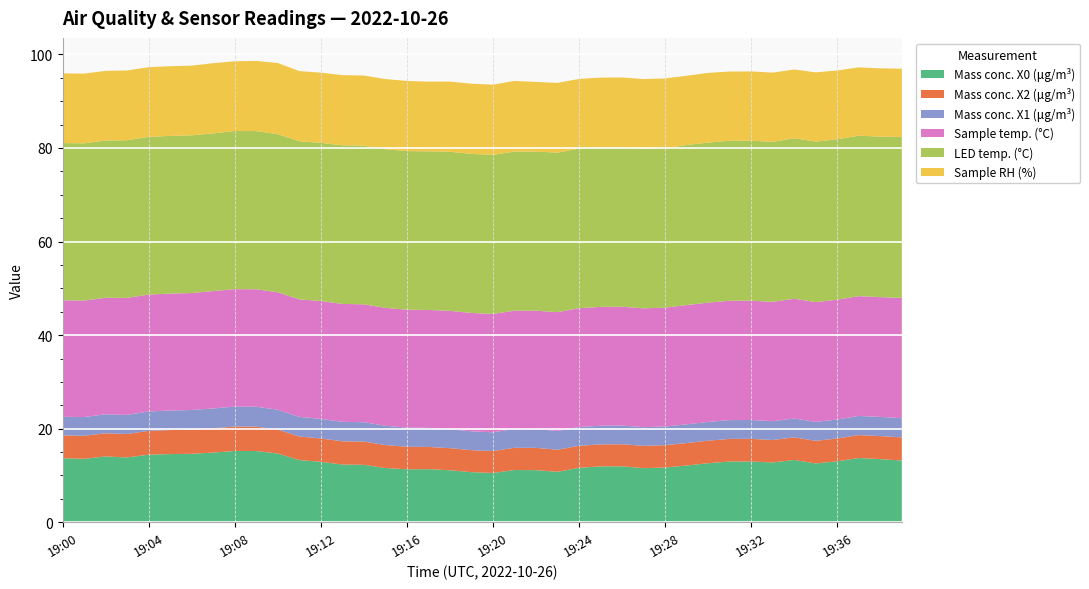

Reading right to left, transcribe all the data shown in this chart.

Mass conc. X0 (μg/m³): 19:39=13.2	19:38=13.5	19:37=13.7	19:36=13.0	19:35=12.6	19:34=13.3	19:33=12.8	19:32=13.0	19:31=13.0	19:30=12.6	19:29=12.1	19:28=11.7	19:27=11.6	19:26=12.0	19:25=11.9	19:24=11.6	19:23=10.8	19:22=11.2	19:21=11.2	19:20=10.5	19:19=10.7	19:18=11.1	19:17=11.4	19:16=11.3	19:15=11.6	19:14=12.3	19:13=12.3	19:12=12.9	19:11=13.3	19:10=14.7	19:09=15.2	19:08=15.2	19:07=14.9	19:06=14.6	19:05=14.6	19:04=14.4	19:03=13.9	19:02=14.1	19:01=13.6	19:00=13.7
Mass conc. X2 (μg/m³): 19:39=4.9	19:38=4.9	19:37=4.9	19:36=4.9	19:35=4.8	19:34=4.8	19:33=4.8	19:32=4.8	19:31=4.8	19:30=4.8	19:29=4.8	19:28=4.8	19:27=4.8	19:26=4.7	19:25=4.7	19:24=4.7	19:23=4.7	19:22=4.8	19:21=4.8	19:20=4.7	19:19=4.7	19:18=4.7	19:17=4.8	19:16=4.8	19:15=4.9	19:14=5.0	19:13=5.0	19:12=5.0	19:11=5.0	19:10=5.1	19:09=5.2	19:08=5.2	19:07=5.2	19:06=5.2	19:05=5.1	19:04=5.1	19:03=5.0	19:02=5.0	19:01=4.9	19:00=4.9
Mass conc. X1 (μg/m³): 19:39=4.1	19:38=4.1	19:37=4.1	19:36=4.1	19:35=4.0	19:34=4.0	19:33=4.0	19:32=4.0	19:31=4.0	19:30=4.0	19:29=4.0	19:28=4.0	19:27=4.0	19:26=4.0	19:25=4.0	19:24=4.0	19:23=4.0	19:22=4.0	19:21=4.0	19:20=4.0	19:19=4.0	19:18=4.0	19:17=4.1	19:16=4.1	19:15=4.1	19:14=4.1	19:13=4.2	19:12=4.2	19:11=4.2	19:10=4.2	19:09=4.3	19:08=4.3	19:07=4.2	19:06=4.2	19:05=4.2	19:04=4.1	19:03=4.1	19:02=4.0	19:01=4.0	19:00=4.0
Sample temp. (°C): 19:39=25.7	19:38=25.6	19:37=25.6	19:36=25.6	19:35=25.6	19:34=25.6	19:33=25.5	19:32=25.5	19:31=25.5	19:30=25.5	19:29=25.5	19:28=25.4	19:27=25.4	19:26=25.4	19:25=25.4	19:24=25.4	19:23=25.4	19:22=25.3	19:21=25.3	19:20=25.3	19:19=25.3	19:18=25.3	19:17=25.2	19:16=25.2	19:15=25.2	19:14=25.2	19:13=25.2	19:12=25.2	19:11=25.1	19:10=25.1	19:09=25.1	19:08=25.1	19:07=25.1	19:06=25.0	19:05=25.0	19:04=25.0	19:03=25.0	19:02=24.9	19:01=24.9	19:00=24.9
LED temp. (°C): 19:39=34.4	19:38=34.3	19:37=34.3	19:36=34.3	19:35=34.3	19:34=34.3	19:33=34.2	19:32=34.2	19:31=34.2	19:30=34.2	19:29=34.2	19:28=34.1	19:27=34.1	19:26=34.1	19:25=34.1	19:24=34.1	19:23=34.1	19:22=34.0	19:21=34.0	19:20=34.0	19:19=34.0	19:18=34.0	19:17=33.9	19:16=33.9	19:15=33.9	19:14=33.9	19:13=33.9	19:12=33.8	19:11=33.8	19:10=33.8	19:09=33.8	19:08=33.8	19:07=33.7	19:06=33.7	19:05=33.7	19:04=33.7	19:03=33.7	19:02=33.6	19:01=33.6	19:00=33.6
Sample RH (%): 19:39=14.6	19:38=14.6	19:37=14.6	19:36=14.7	19:35=14.8	19:34=14.7	19:33=14.8	19:32=14.8	19:31=14.8	19:30=14.9	19:29=14.8	19:28=14.9	19:27=14.9	19:26=14.9	19:25=14.9	19:24=14.9	19:23=14.9	19:22=14.9	19:21=15.1	19:20=15.0	19:19=15.0	19:18=15.0	19:17=14.9	19:16=15.0	19:15=15.0	19:14=15.0	19:13=15.0	19:12=15.0	19:11=15.0	19:10=15.2	19:09=15.0	19:08=14.9	19:07=15.0	19:06=14.9	19:05=14.9	19:04=14.9	19:03=14.9	19:02=14.9	19:01=14.9	19:00=14.9